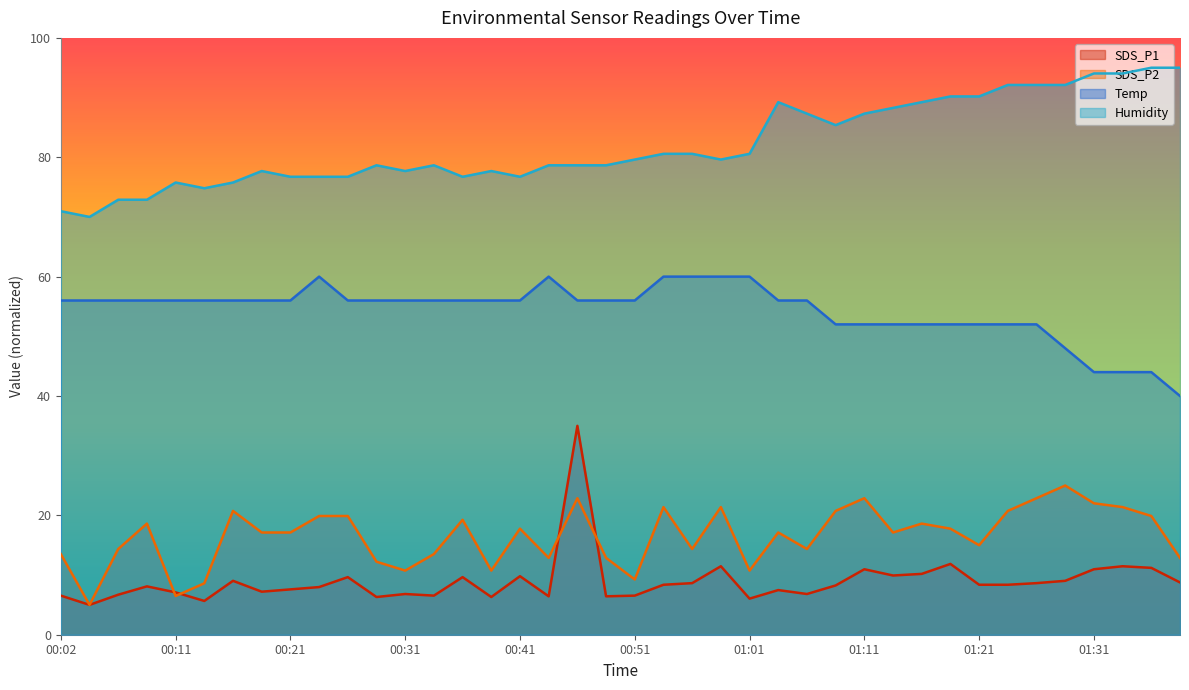

What position from the right is 01:13?

11